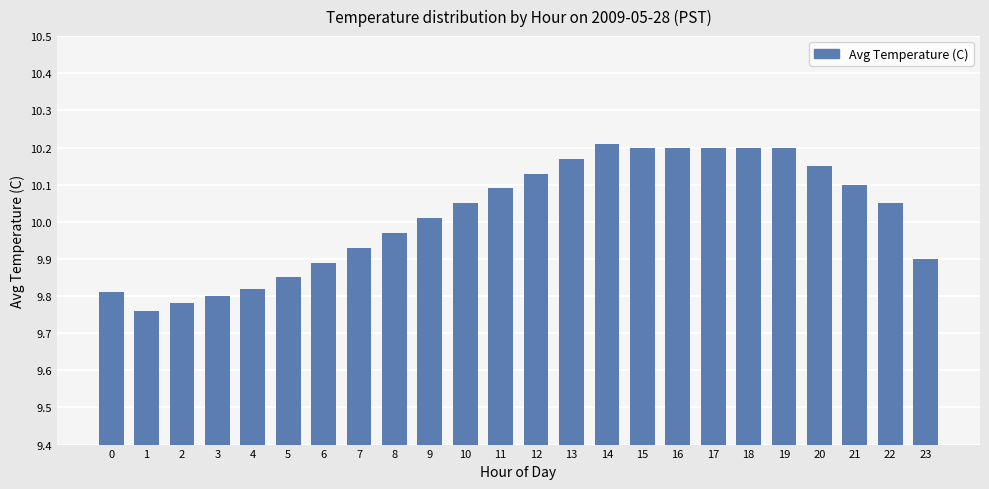

Where is the data nearest to the value 9?

1